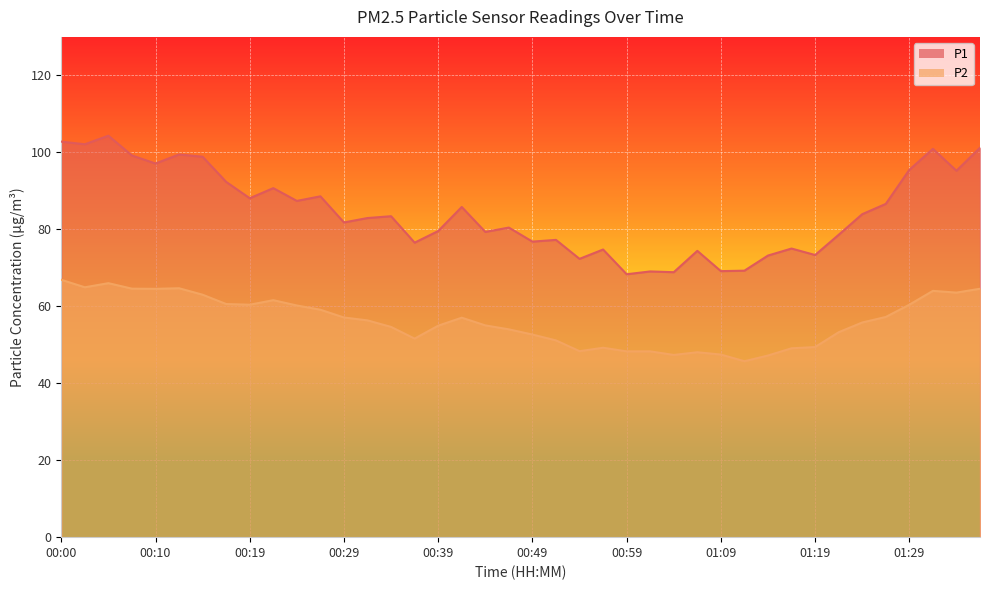

Which series has the widest spread of values?

P1